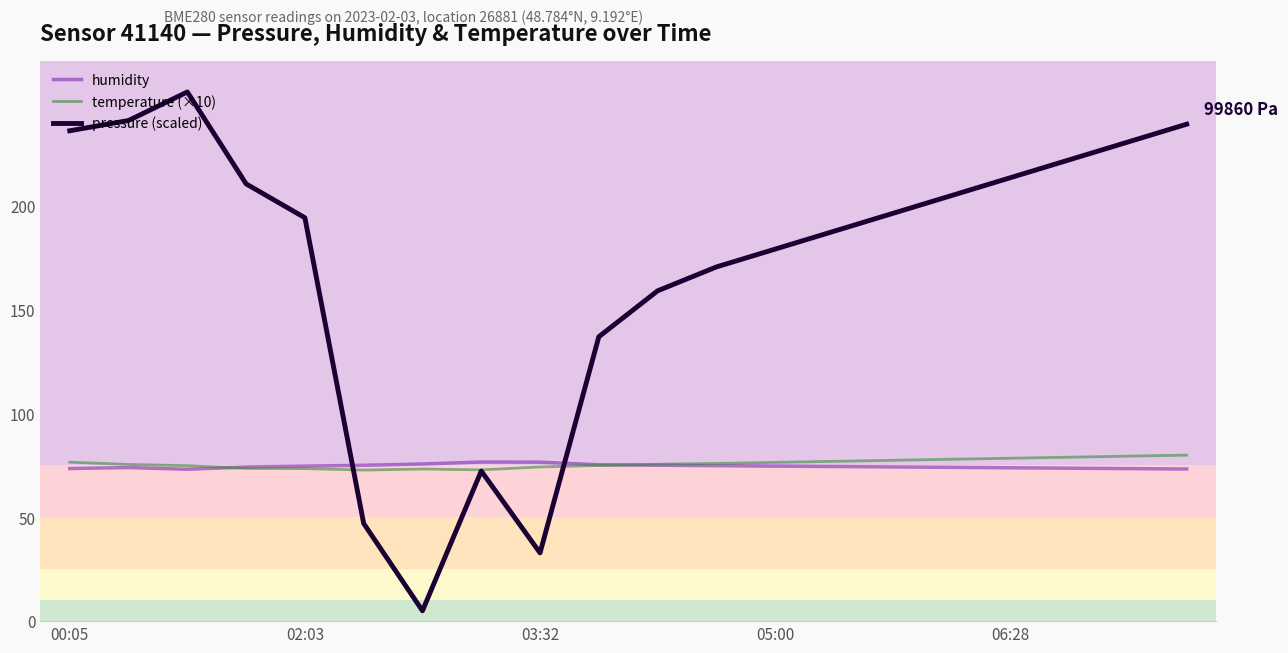

What is the difference between the second highest and minimum values in the pressure (scaled) series?

236.2